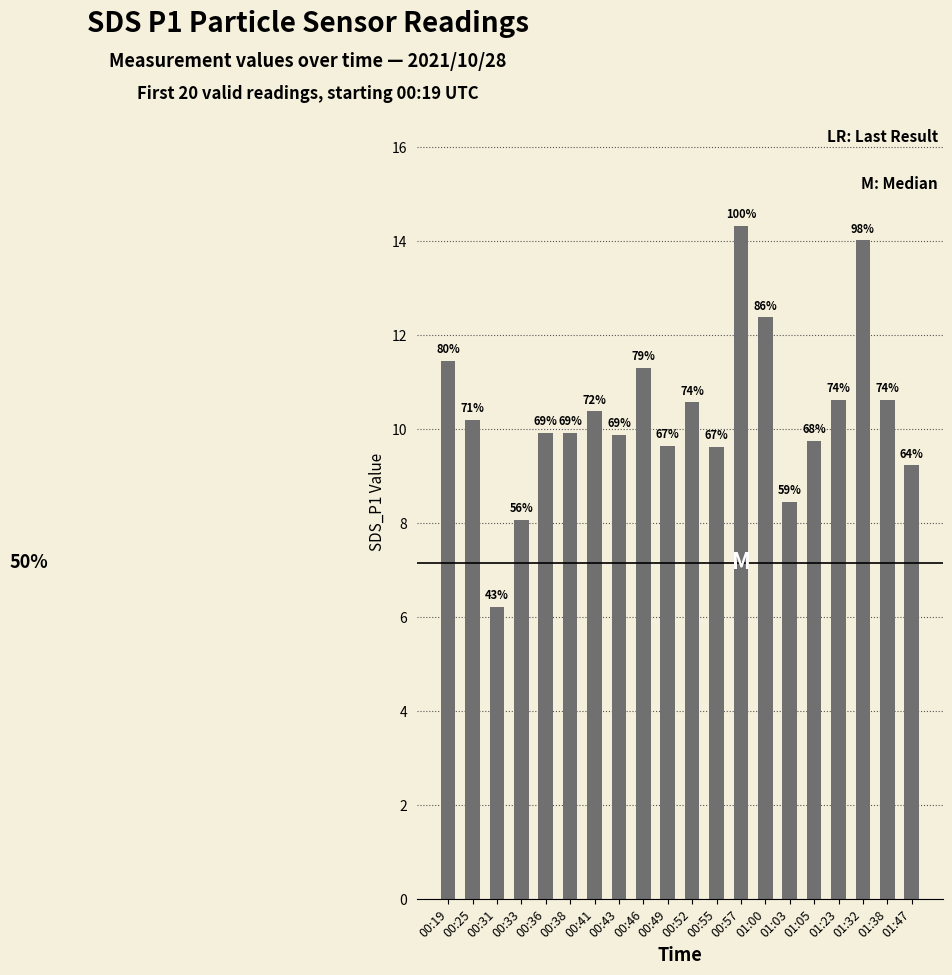

Does the chart contain any negative values?

No